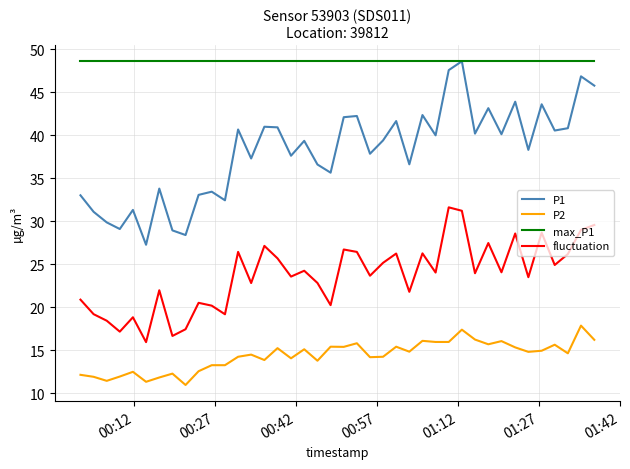

Rank the series by their average value, from highest to lowest.

max_P1, P1, fluctuation, P2